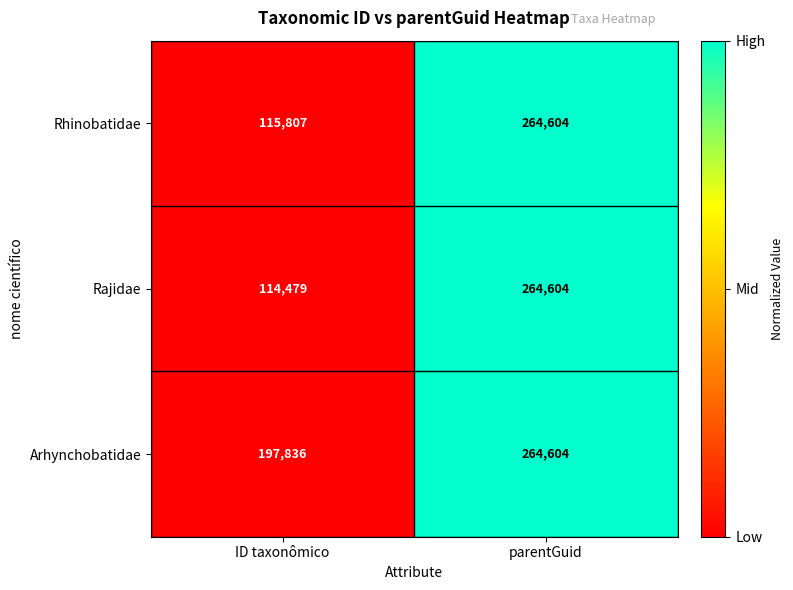

Which category has the highest value across all series?

parentGuid